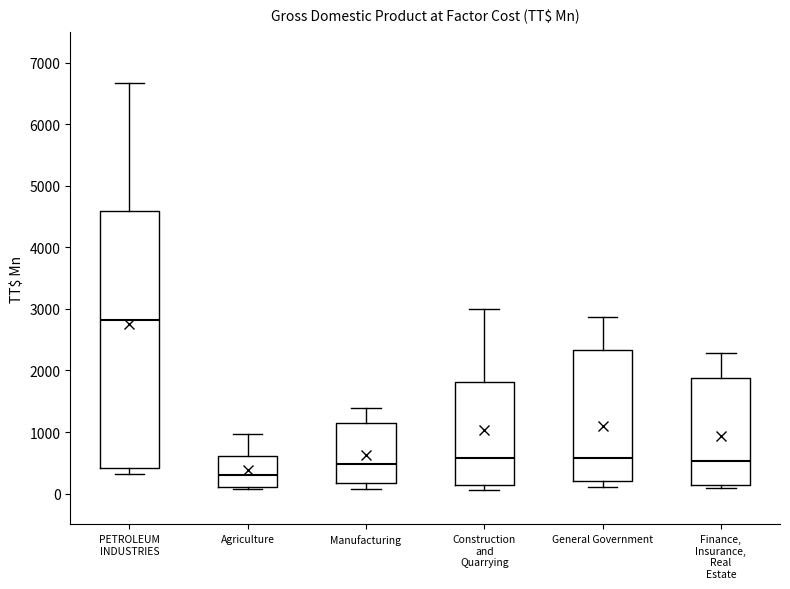

Reading left to right, transcribe this box plot: for each box, give where its median line is, the range the box spans, and where its two whiskers end, as read against the y-axis. The values are not printed on the chart, so give them approximately, as read against the axis.

PETROLEUM INDUSTRIES: median 2800, box 400 to 4600, whiskers 300 to 6700
Agriculture: median 300, box 100 to 600, whiskers 100 (just below the box's lower edge) to 1000
Manufacturing: median 500, box 200 to 1100, whiskers 100 to 1400
Construction and Quarrying: median 600, box 100 to 1800, whiskers 100 (just below the box's lower edge) to 3000
General Government: median 600, box 200 to 2300, whiskers 100 to 2900
Finance, Insurance, Real Estate: median 500, box 100 to 1900, whiskers 100 (just below the box's lower edge) to 2300